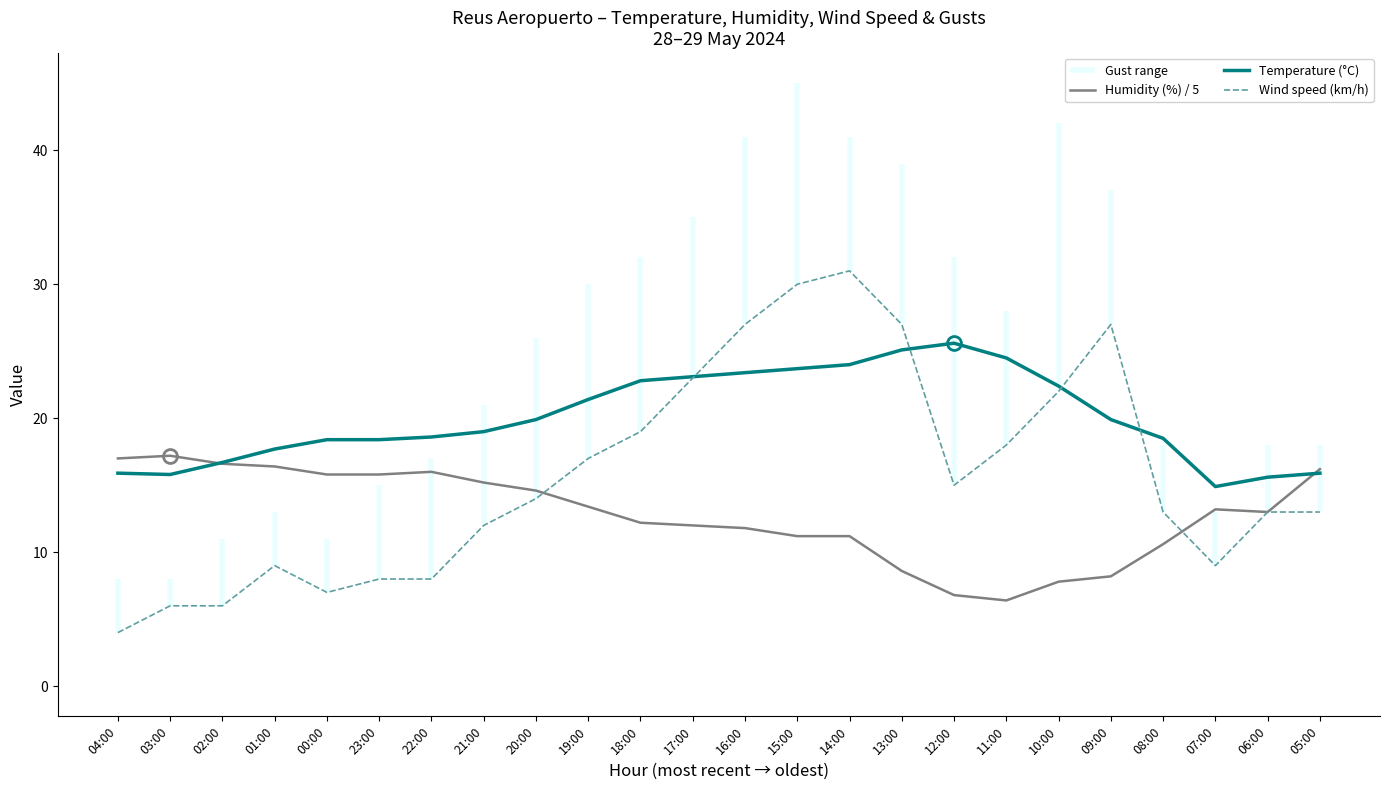

The value of Humidity (%) / 5 at 19:00 is 22.8. True or false?

False